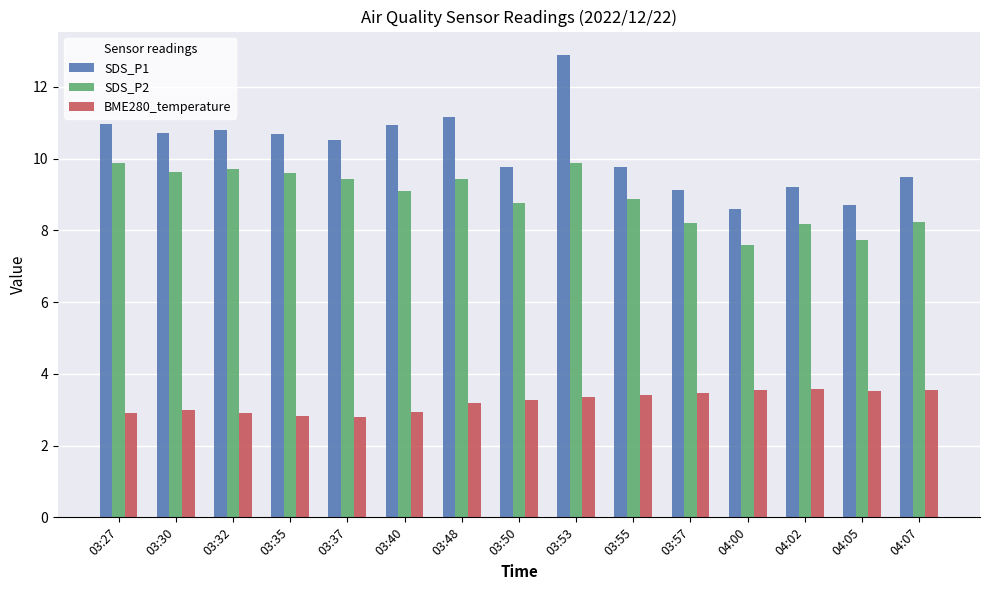

How many data points in SDS_P2 are above 9?

8